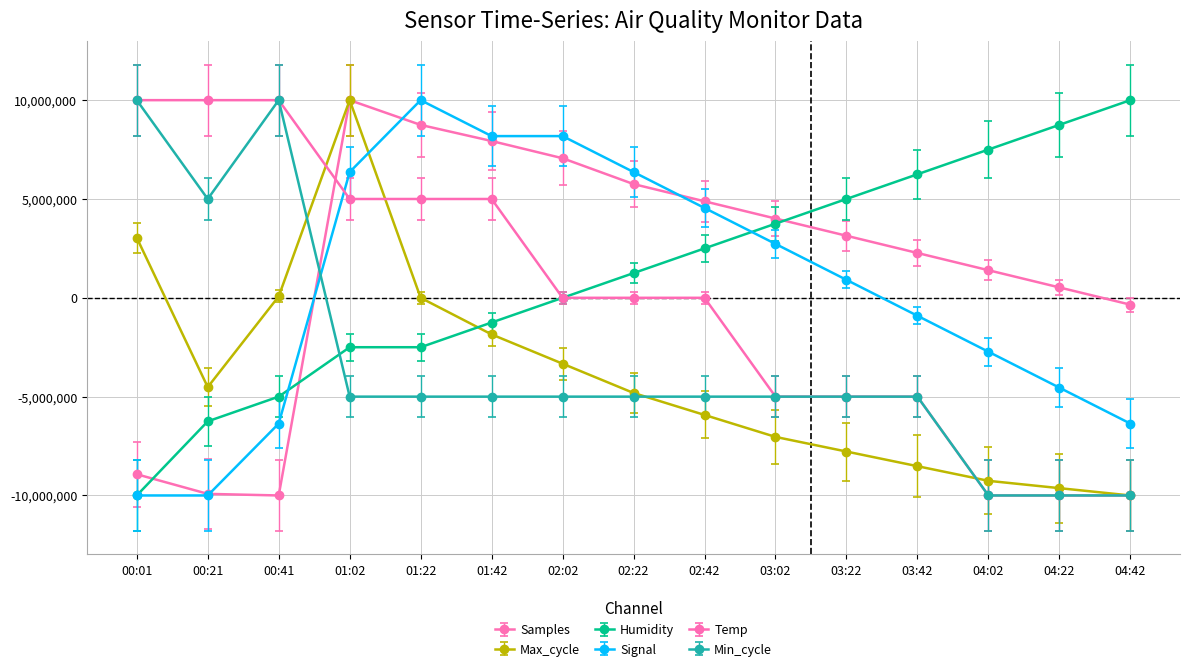

Is the value of Max_cycle at 03:22 greater than the value of Signal at 00:41?

No